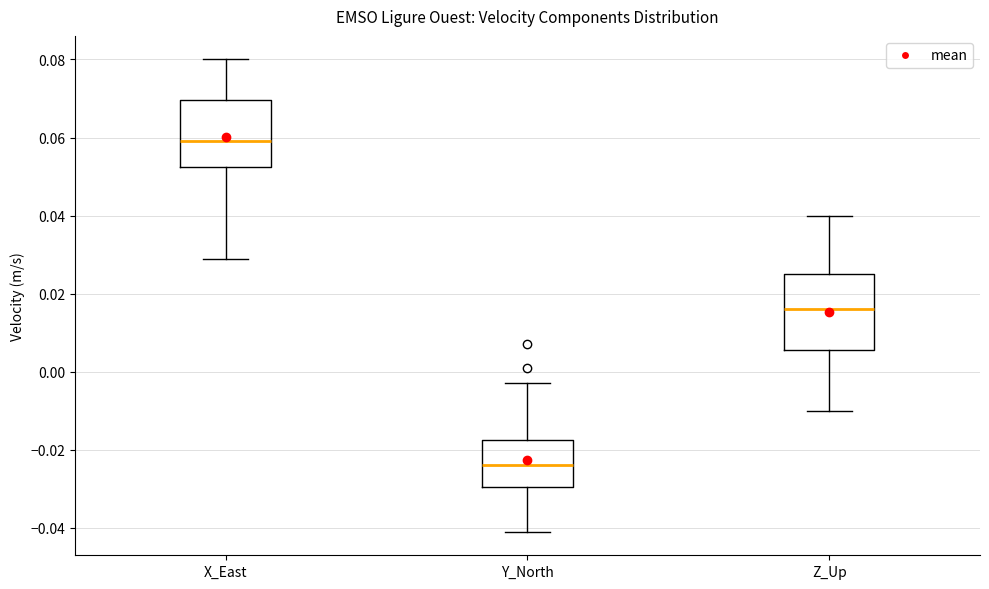

Which box's median line is the highest?

X_East